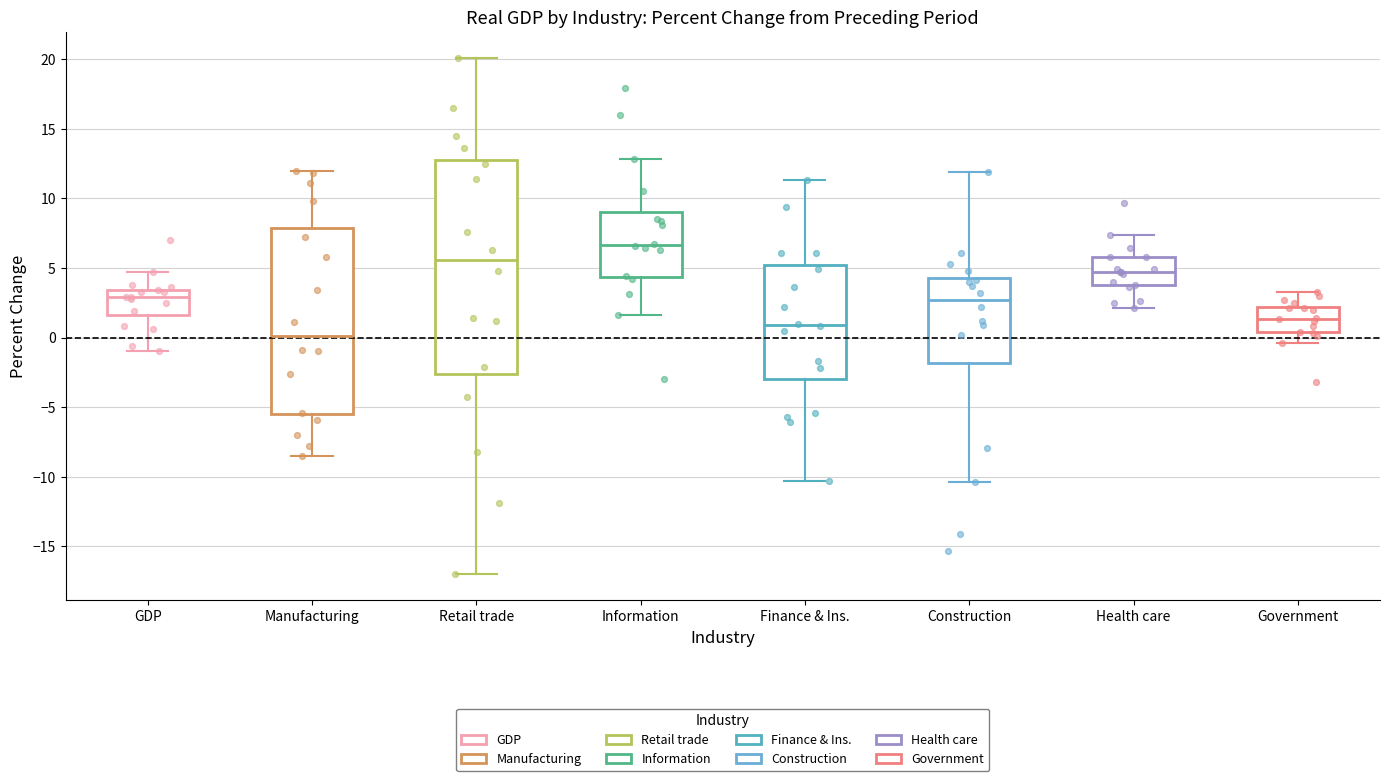

Reading left to right, transcribe this box plot: for each box, give where its median line is, the range the box spans, and where its two whiskers end, as read against the y-axis. The values are not printed on the chart, so give them approximately, as read against the axis.

GDP: median 3.0, box 1.5 to 3.5, whiskers -1.0 to 4.5
Manufacturing: median 0.0, box -5.5 to 8.0, whiskers -8.5 to 12.0
Retail trade: median 5.5, box -2.5 to 13.0, whiskers -17.0 to 20.0
Information: median 6.5, box 4.5 to 9.0, whiskers 1.5 to 13.0
Finance & Ins.: median 1.0, box -3.0 to 5.0, whiskers -10.5 to 11.5
Construction: median 2.5, box -2.0 to 4.5, whiskers -10.5 to 12.0
Health care: median 4.5, box 4.0 to 6.0, whiskers 2.0 to 7.5
Government: median 1.5, box 0.5 to 2.0, whiskers -0.5 to 3.5